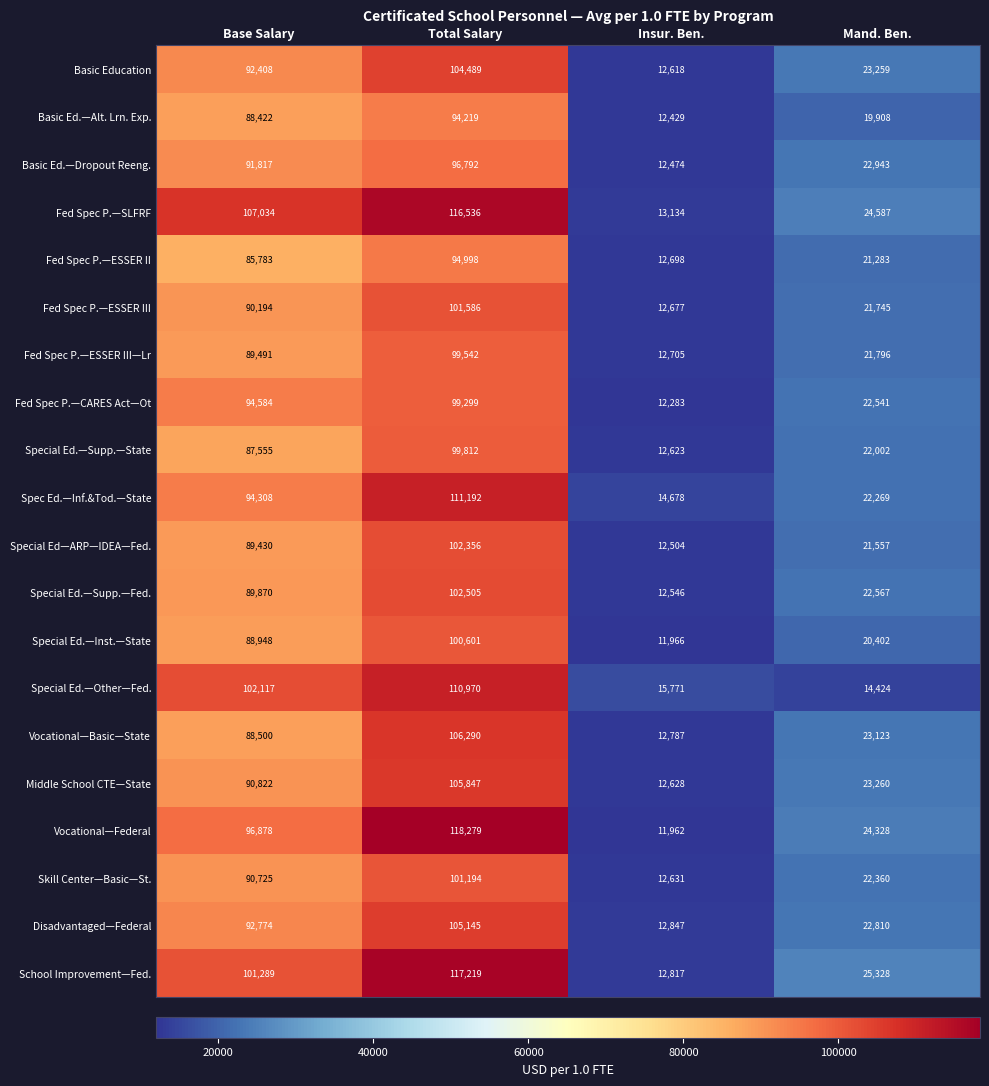

What is the minimum value shown in the chart?

11962